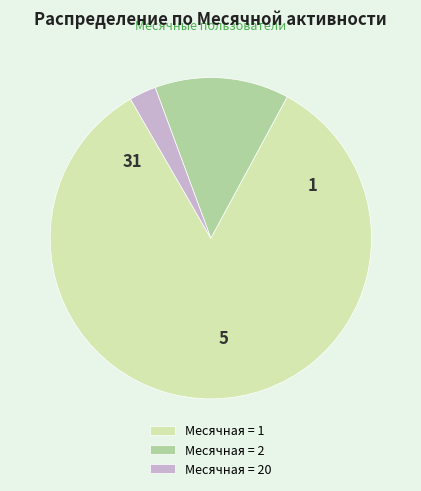

Which category has the smallest portion of the pie?

Месячная = 20